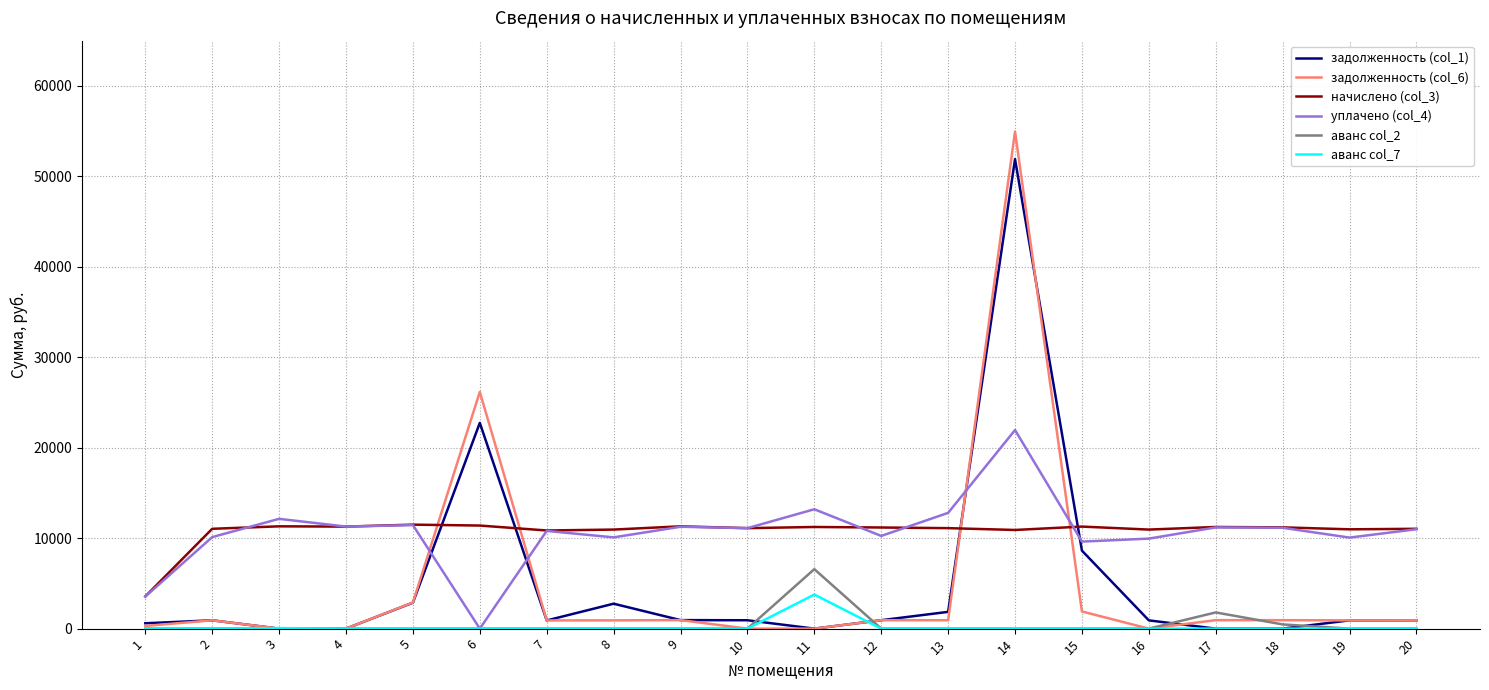

After their last crossing, which series has the higher values: начислено (col_3) or задолженность (col_1)?

начислено (col_3)